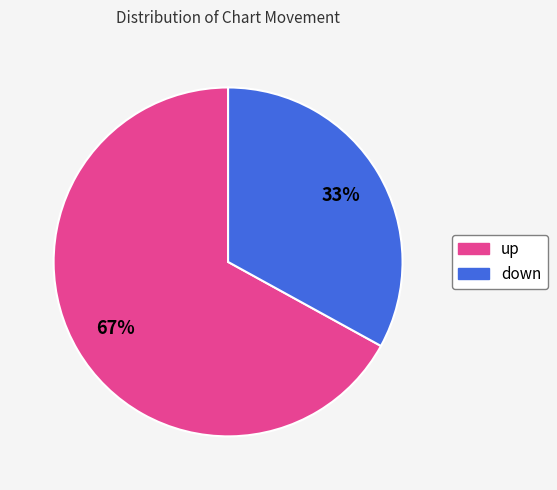

Is it true that down is 33% of the pie?

True